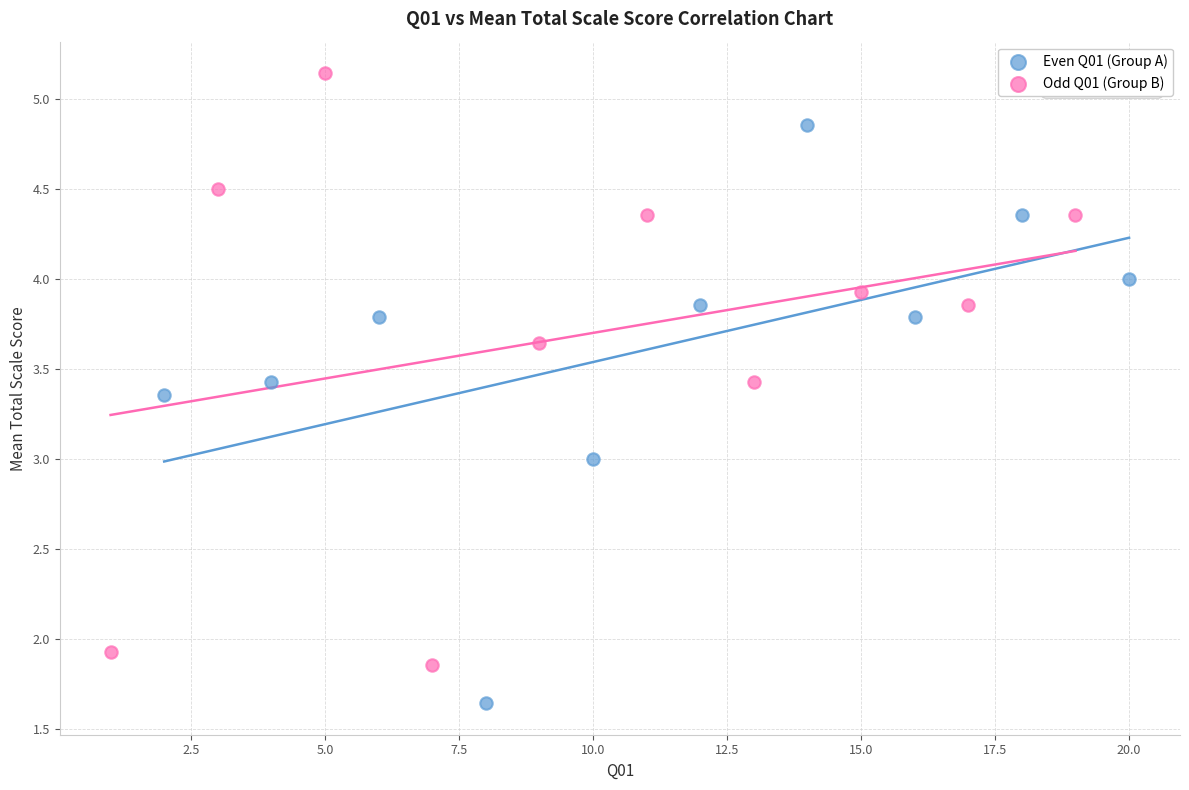

Which series reaches the minimum Y coordinate?

Even Q01 (Group A)